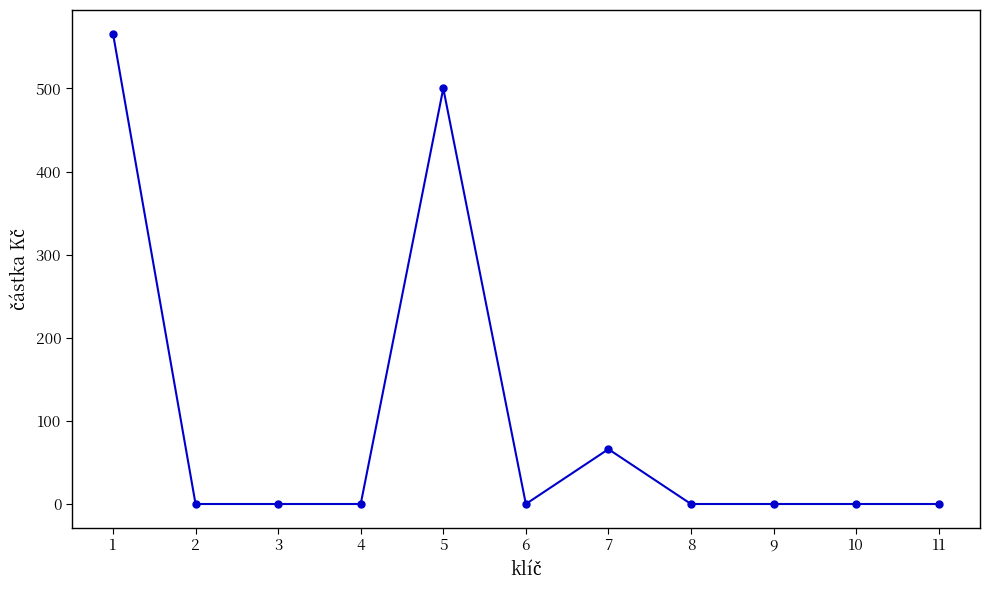

Reading right to left, transcribe all the data shown in this chart.

0	0	0	0	66	0	500	0	0	0	566